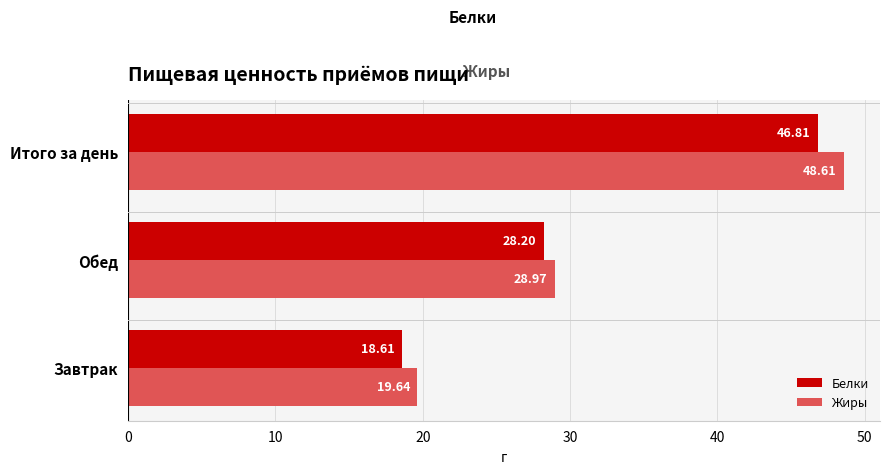

At which category is the sum across all series the highest?

Итого за день